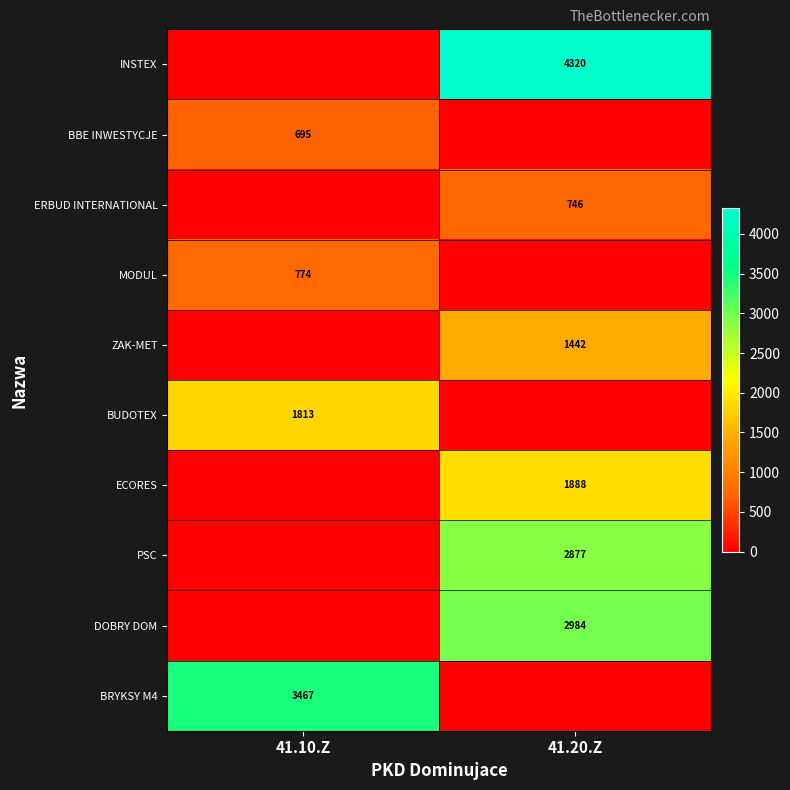

True or false: BRYKSY M4 has a value of 3467 at 41.10.Z.

True